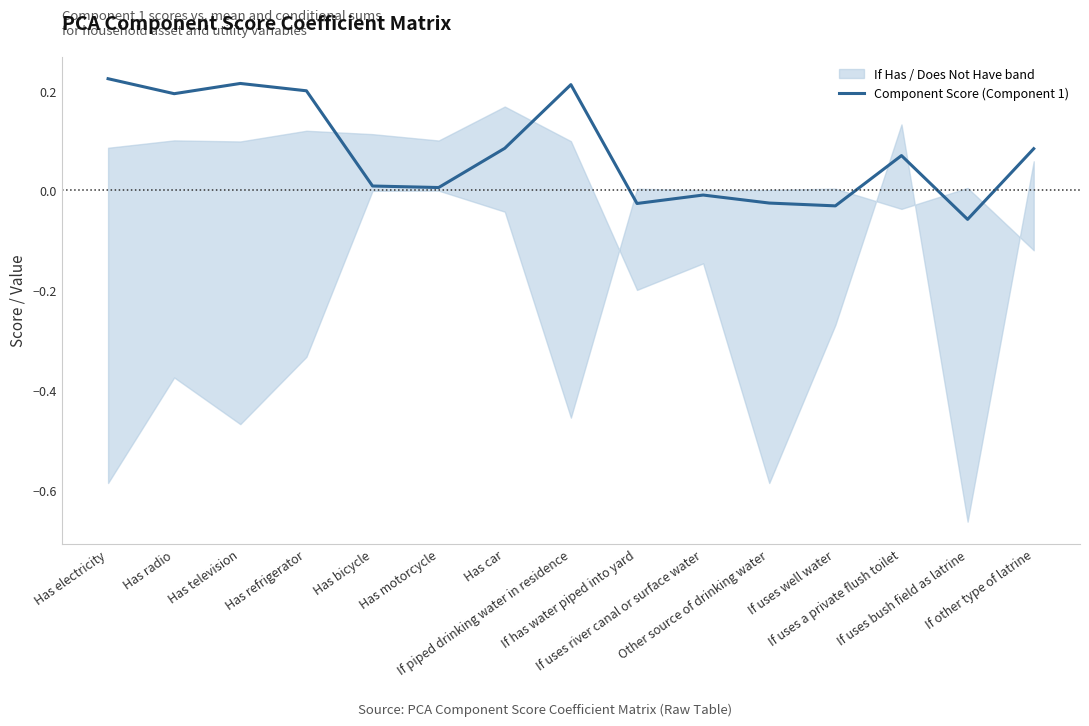

Reading left to right, transcribe all the data shown in this chart.

0.2	0.2	0.2	0.2	0.0	0.0	0.1	0.2	-0.0	-0.0	-0.0	-0.0	0.1	-0.1	0.1